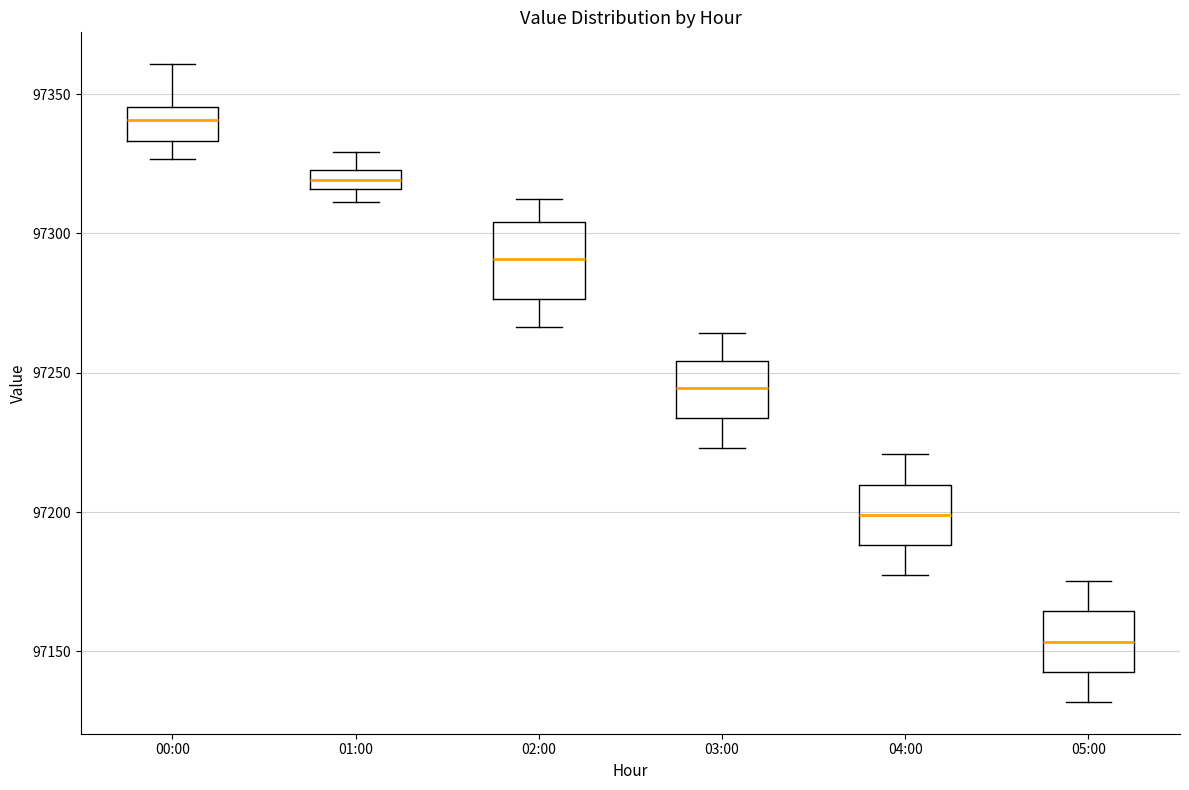

Which box has the lowest median line?

05:00